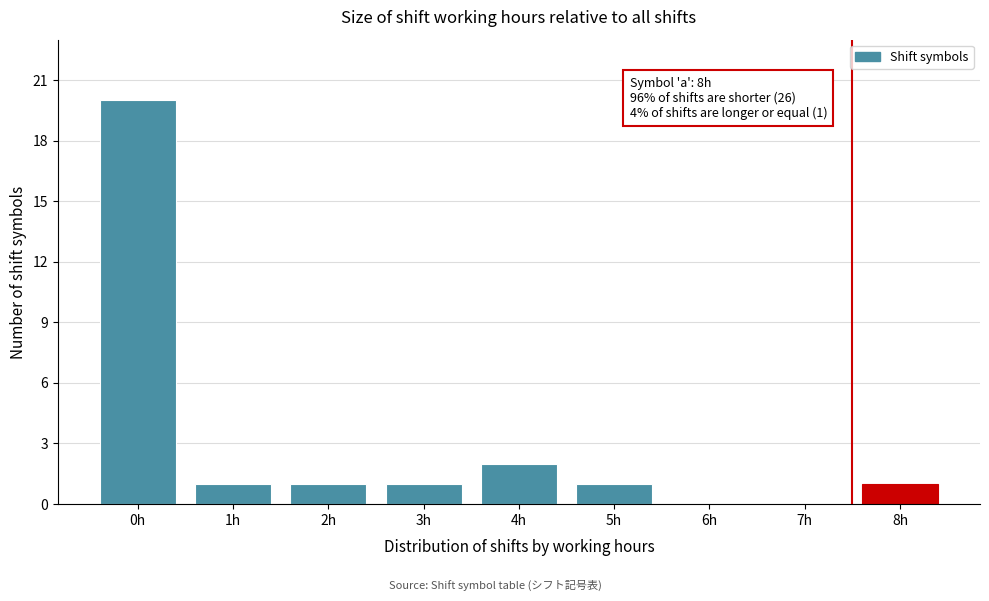

Reading right to left, transcribe all the data shown in this chart.

8h=1	7h=0	6h=0	5h=1	4h=2	3h=1	2h=1	1h=1	0h=20